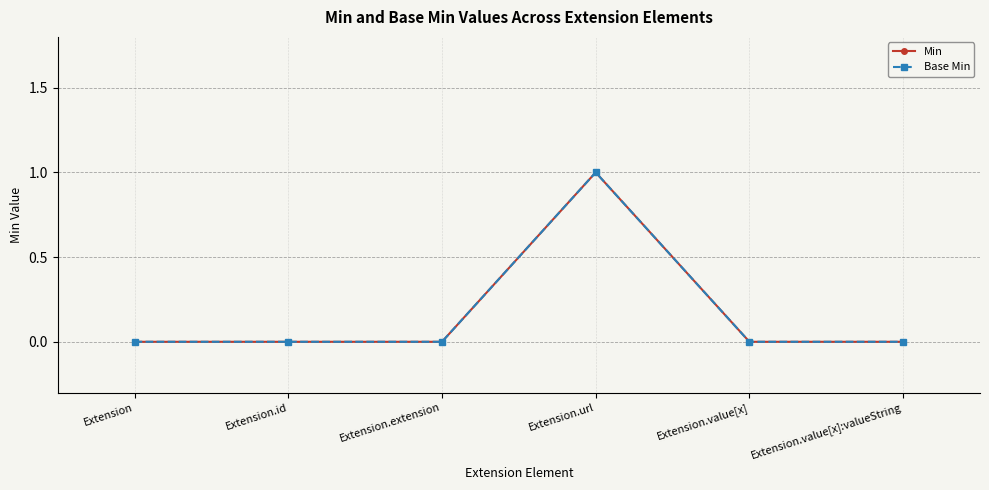

At Extension, list the series in order from largest to smallest.

Min, Base Min